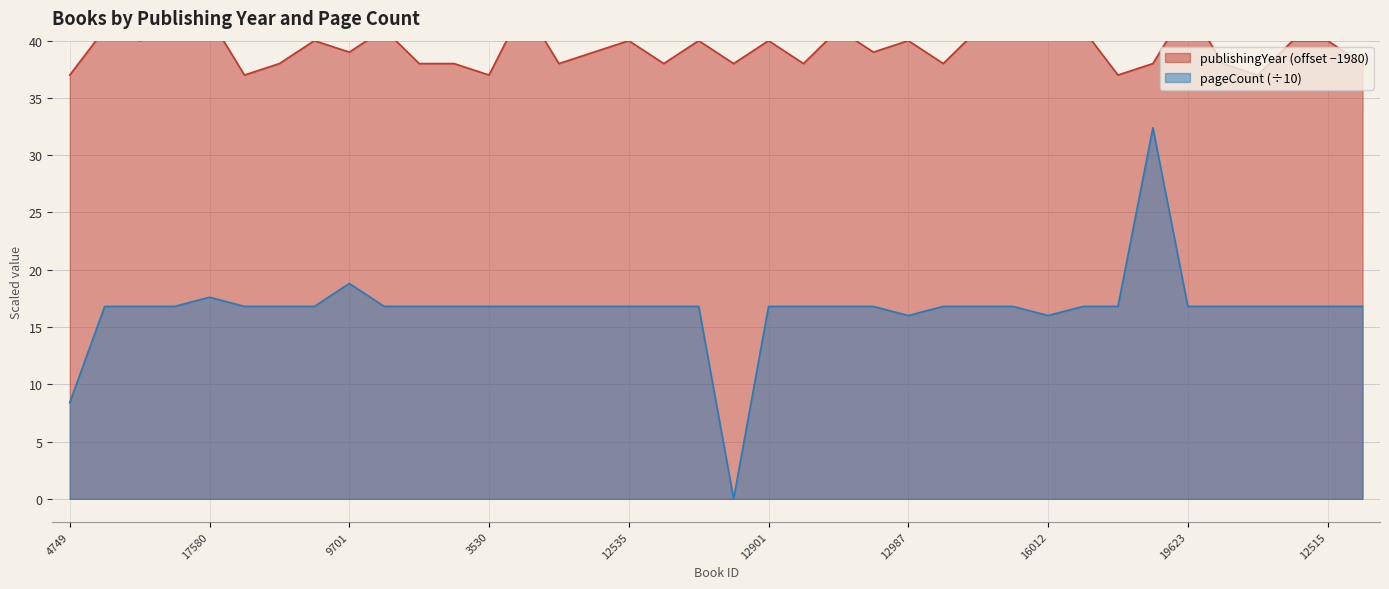

What is the difference between the maximum and minimum values in the publishingYear series?

6.0